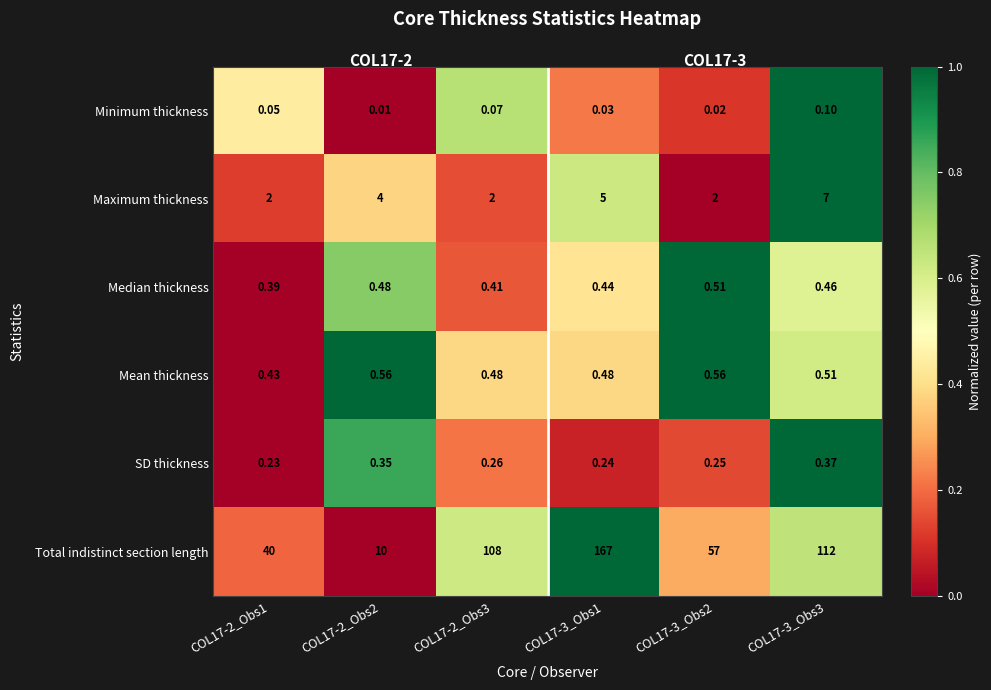

At which category does the chart reach its peak across all series?

COL17-3_Obs1